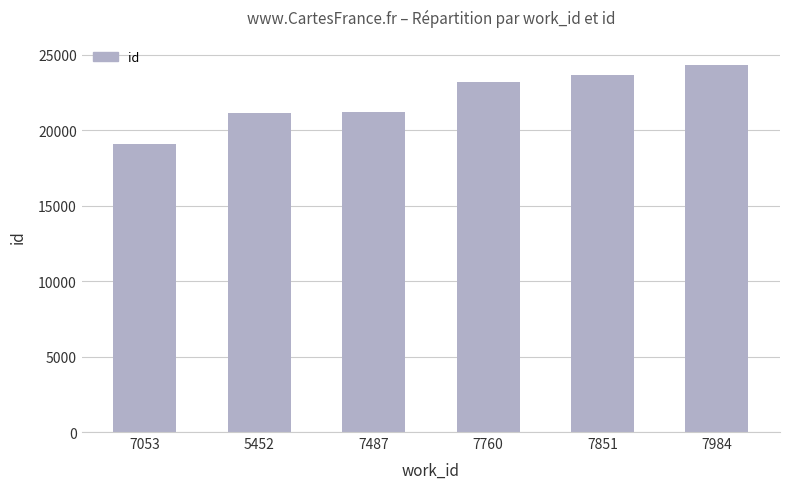

Read the value at 7053.

19065